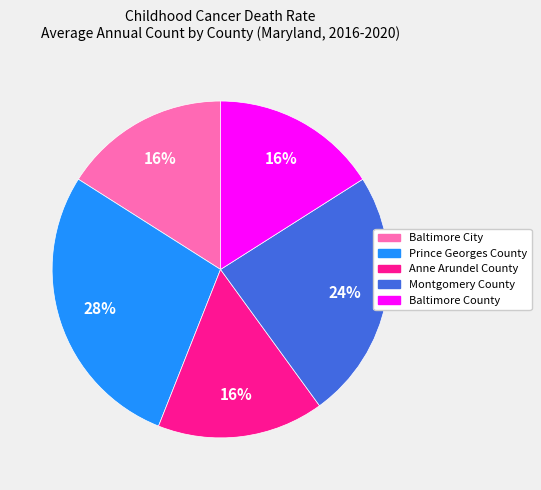

To the nearest percent, what is the difference between the Baltimore City and Montgomery County slice percentages?

8%